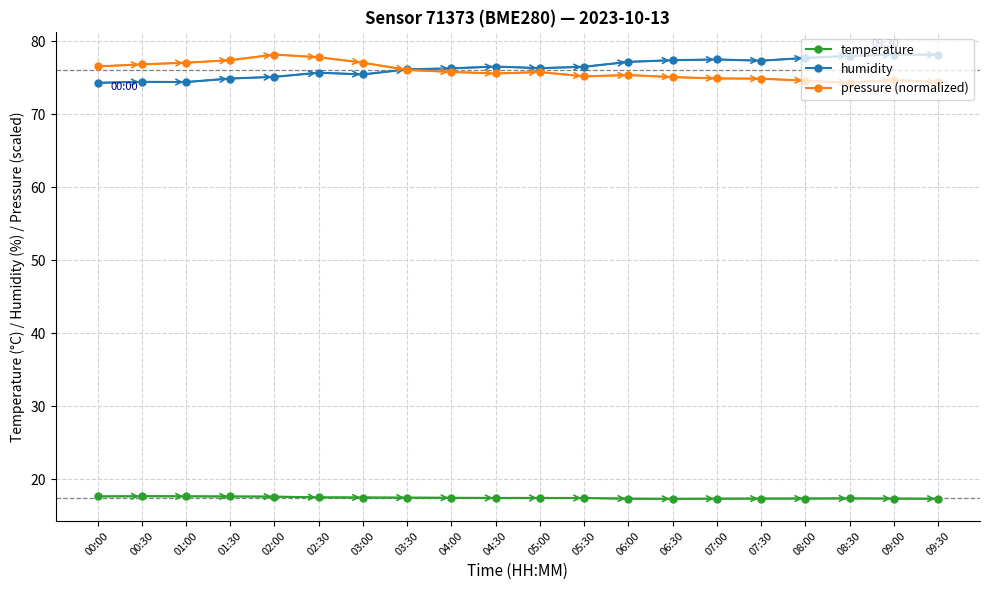

What is the difference between the highest and lowest values at 08:00?

60.3